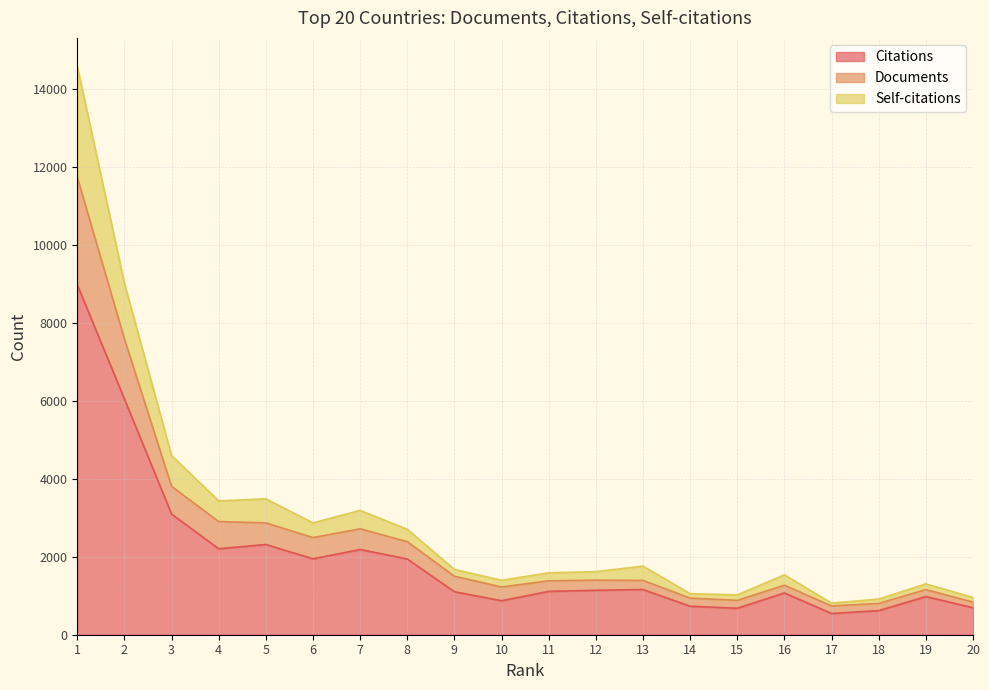

What is the maximum value for Citations?

8969